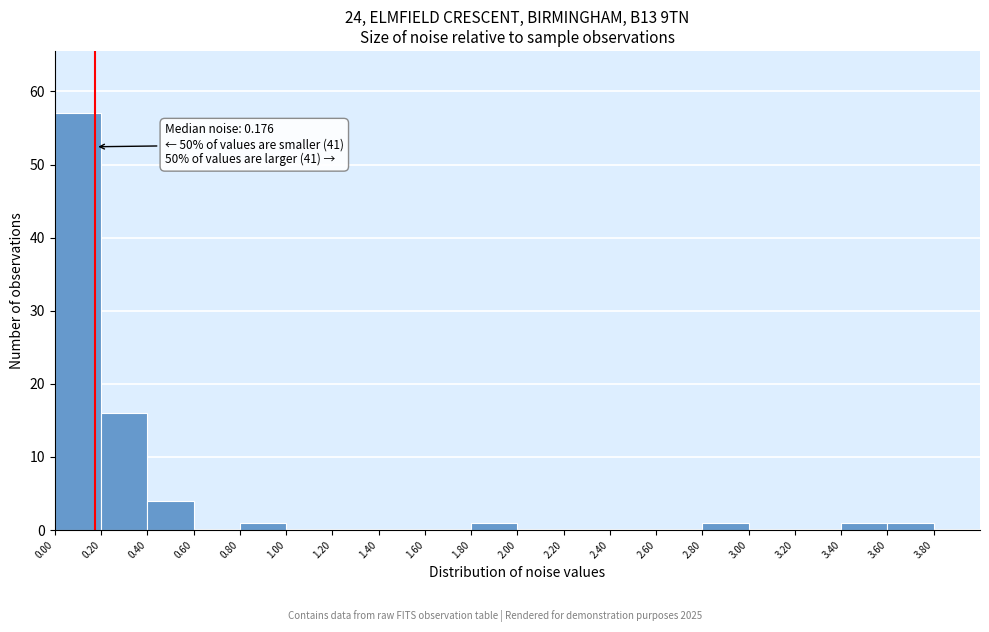

Which range on the x-axis has the tallest bar?

0.0 to 0.2